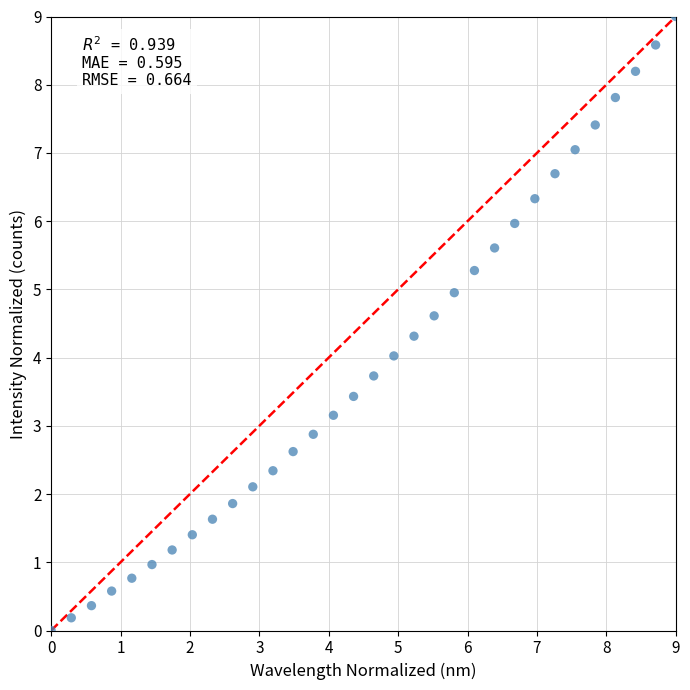

What is the range of Y values (max minus min)?

9.0